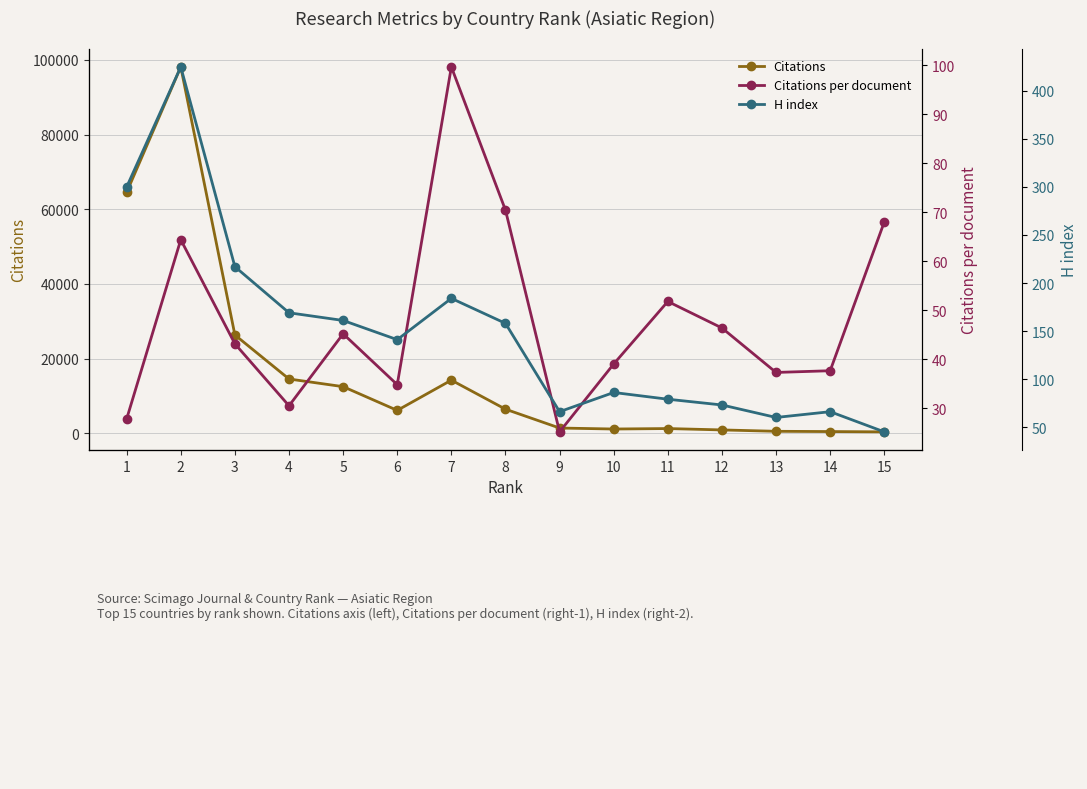

Reading right to left, transcribe all the data shown in this chart.

Citations: 408.0	489.0	559.0	927.0	1294.0	1170.0	1433.0	6478.0	14249.0	6154.0	12510.0	14562.0	26345.0	98101.0	64532.0
Citations per document: 68.0	37.6	37.3	46.4	51.8	39.0	25.1	70.4	99.6	34.8	45.2	30.5	43.1	64.4	27.8
H index: 45.0	66.0	60.0	73.0	79.0	86.0	66.0	158.0	184.0	141.0	161.0	169.0	217.0	425.0	300.0